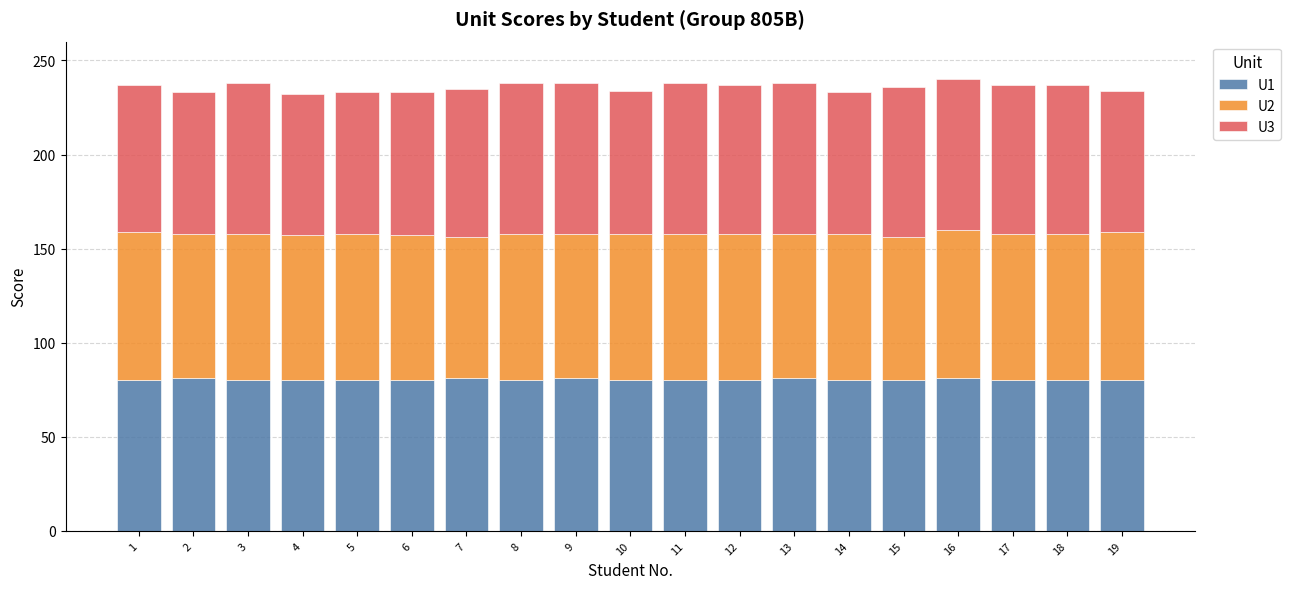

What is the highest value of the U1 series?

81